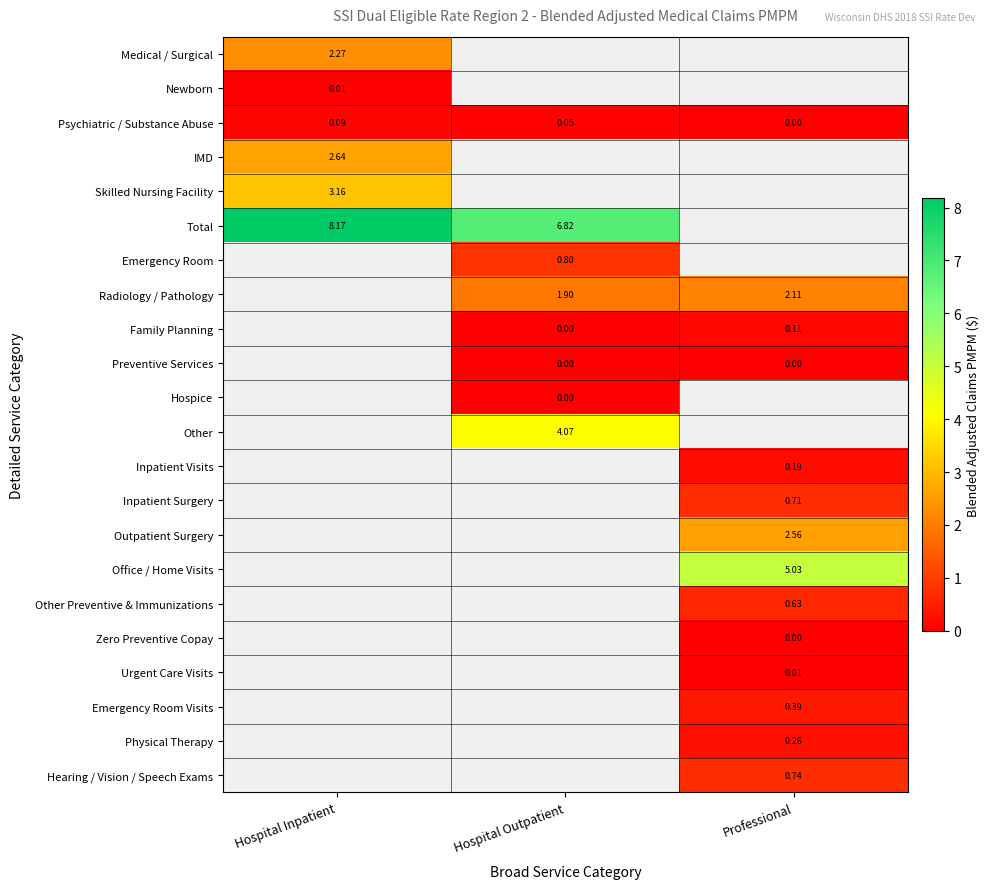

At which label is Psychiatric / Substance Abuse closest to 0?

Professional